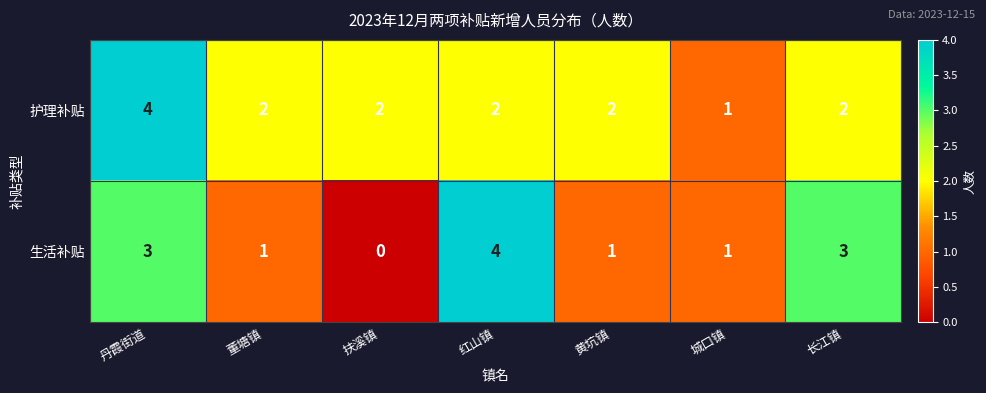

What is the sum of all 生活补贴 values?

13